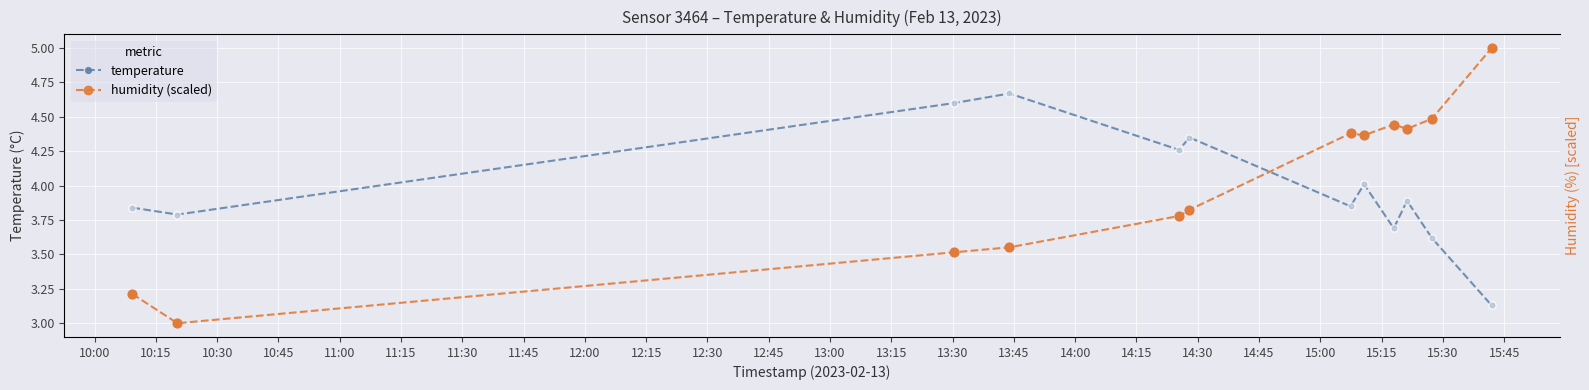

At how many categories does at least one series exceed 3?

12